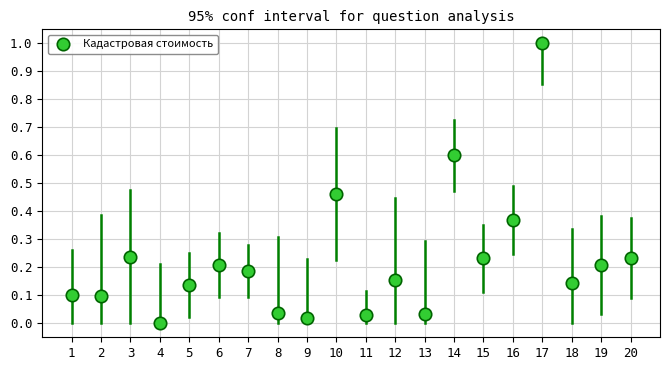

What is the range of X values (max minus min)?

19.0